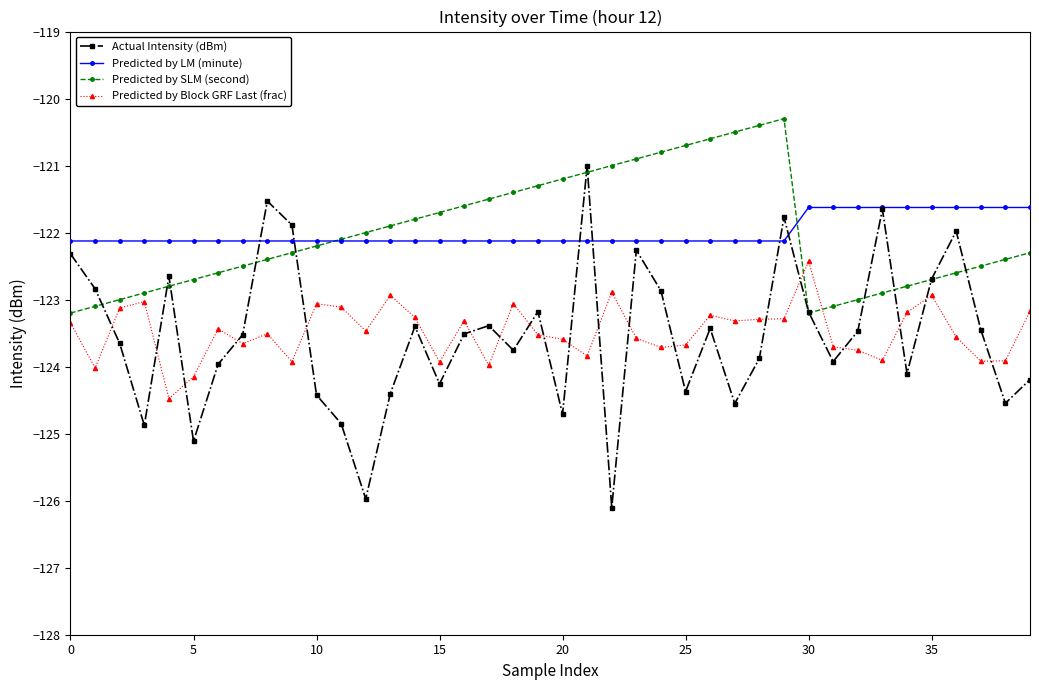

True or false: Predicted by Block GRF Last (frac) and Predicted by LM (minute) cross at least once.

False